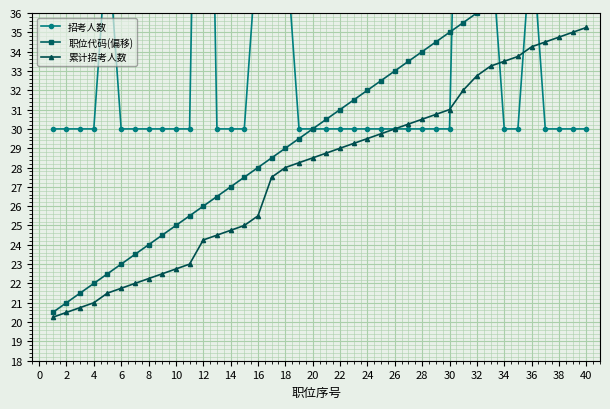

The value of 累计招考人数 at 16 is 35.4. True or false?

False